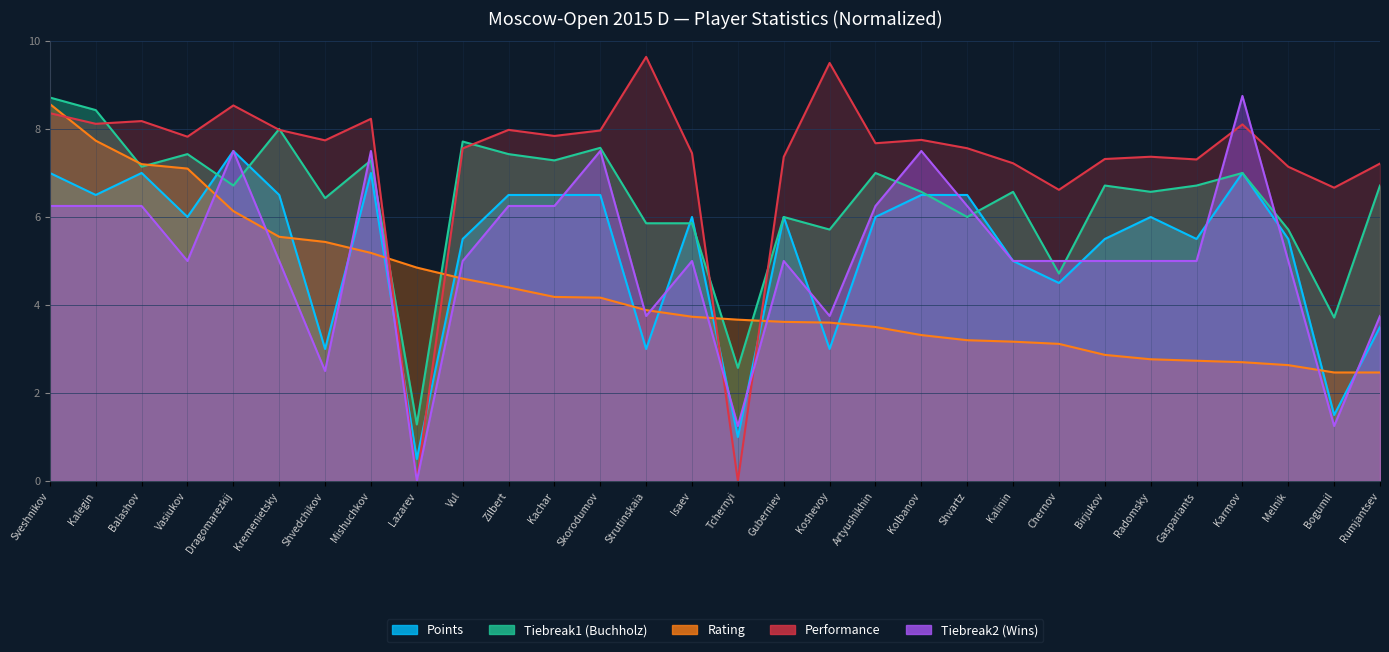

What is the sum of all Points values?

158.0